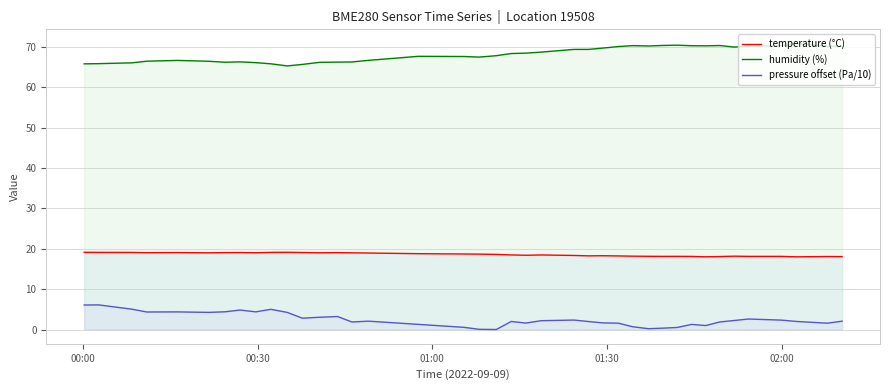

How many lines are shown in the chart?

3